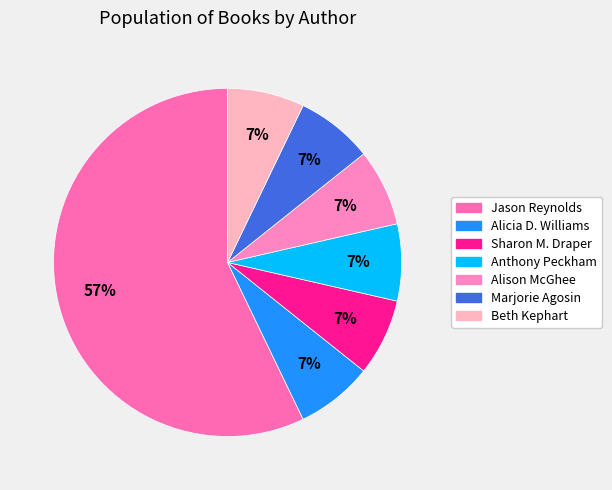

How many slices are in this pie chart?

7